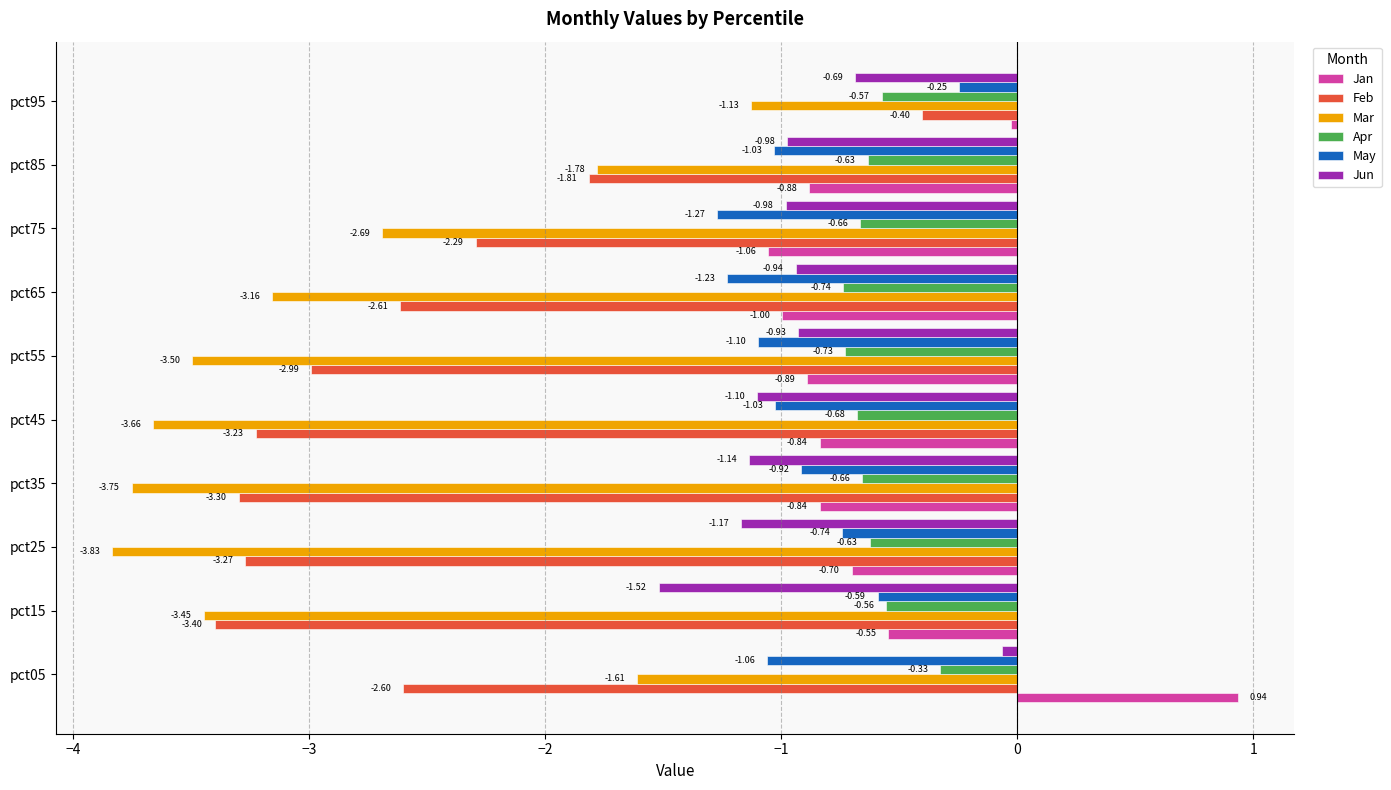

Is the value of Mar at pct65 greater than the value of Apr at pct95?

No